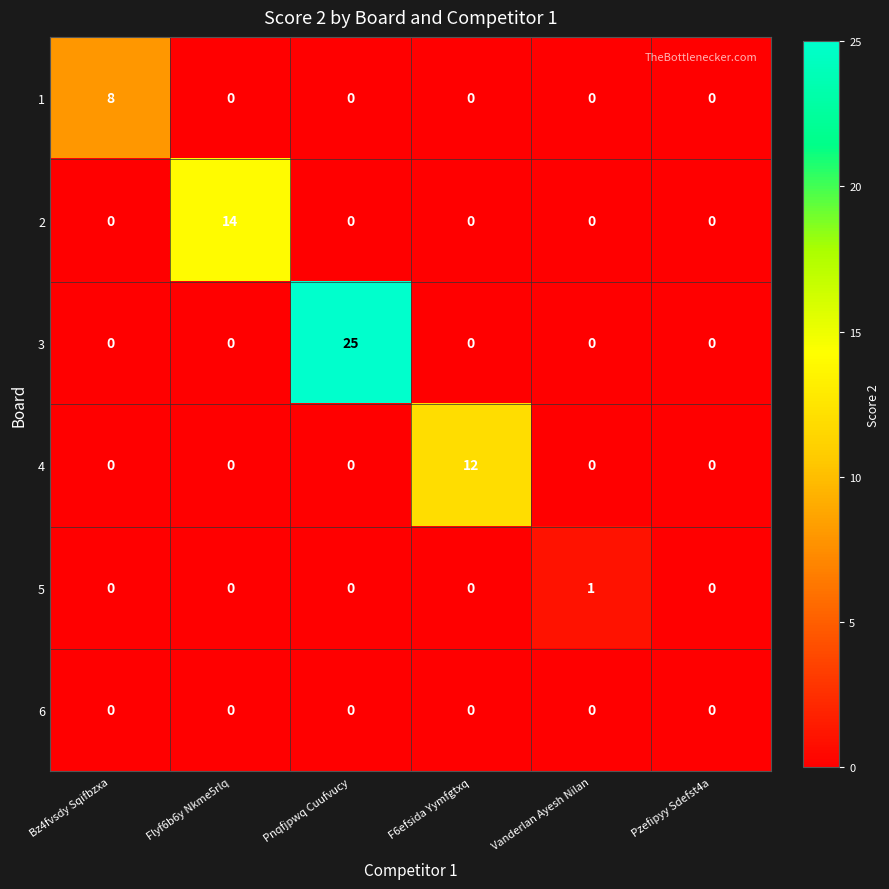

Is it true that 5 equals 0 at Pnqfjpwq Cuufvucy?

True